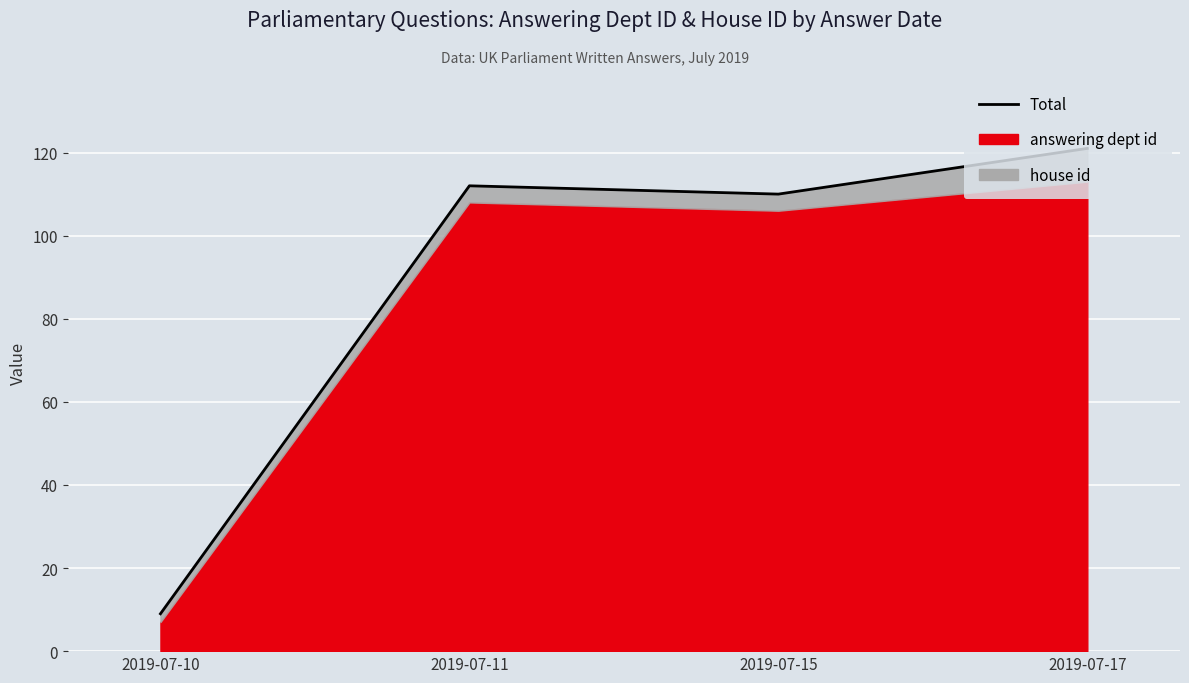

How many points are higher than both their immediate neighbors (excluding endpoints)?

1